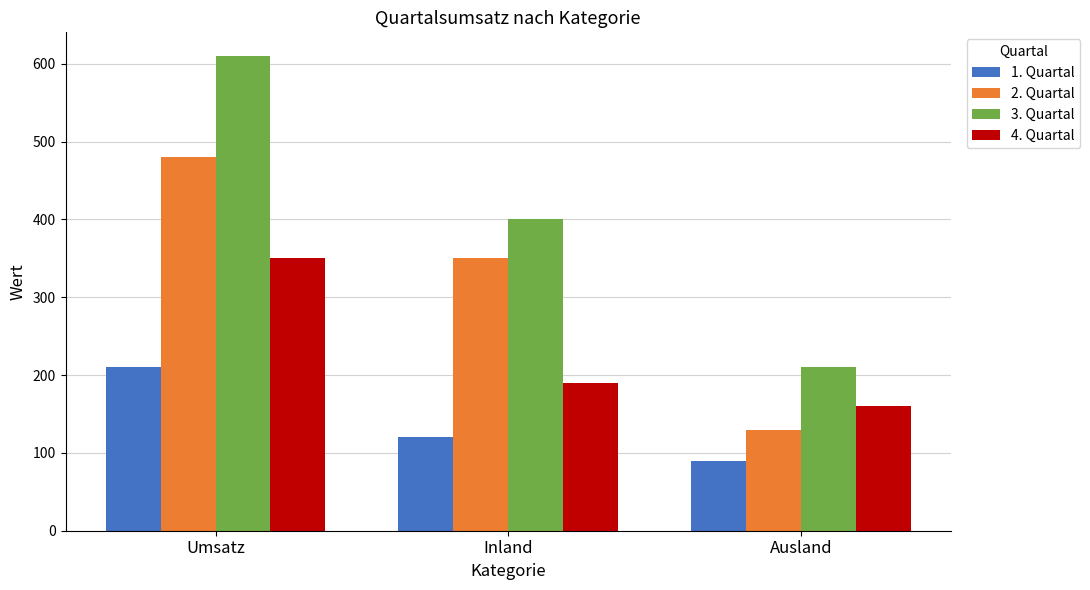

At which label does 2. Quartal reach its peak?

Umsatz